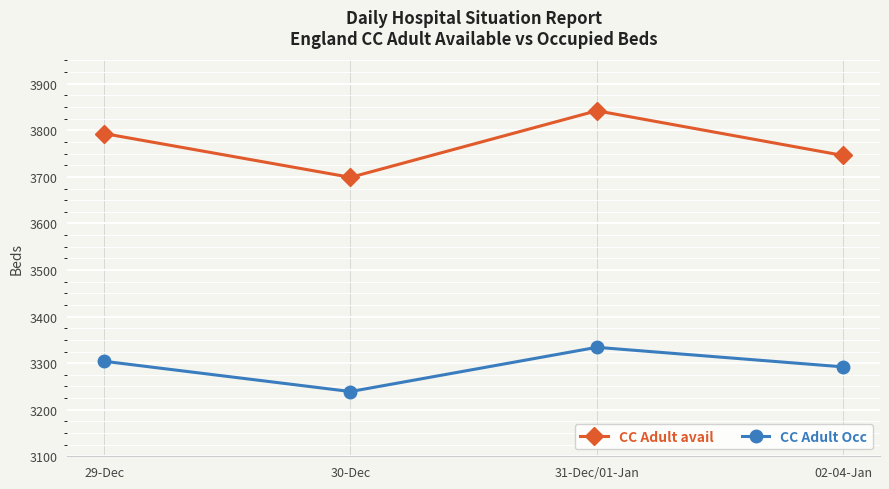

Reading left to right, what are all the values shown in this chart?

CC Adult avail: 29-Dec=3793	30-Dec=3699	31-Dec/01-Jan=3842	02-04-Jan=3746
CC Adult Occ: 29-Dec=3304	30-Dec=3239	31-Dec/01-Jan=3334	02-04-Jan=3292